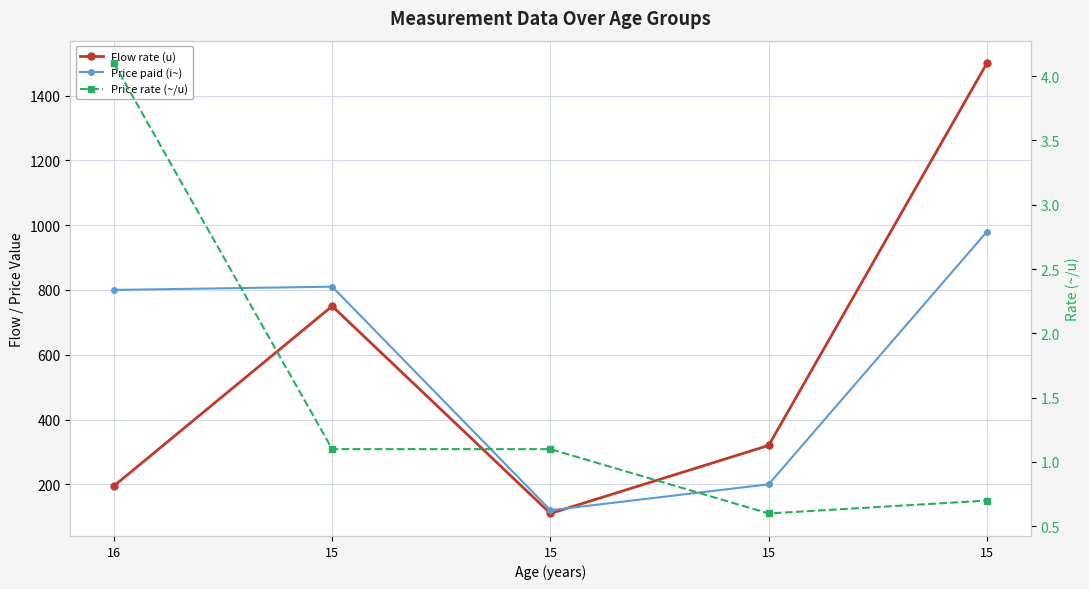

True or false: Price paid (i~) and Price rate (~/u) intersect in this chart.

False